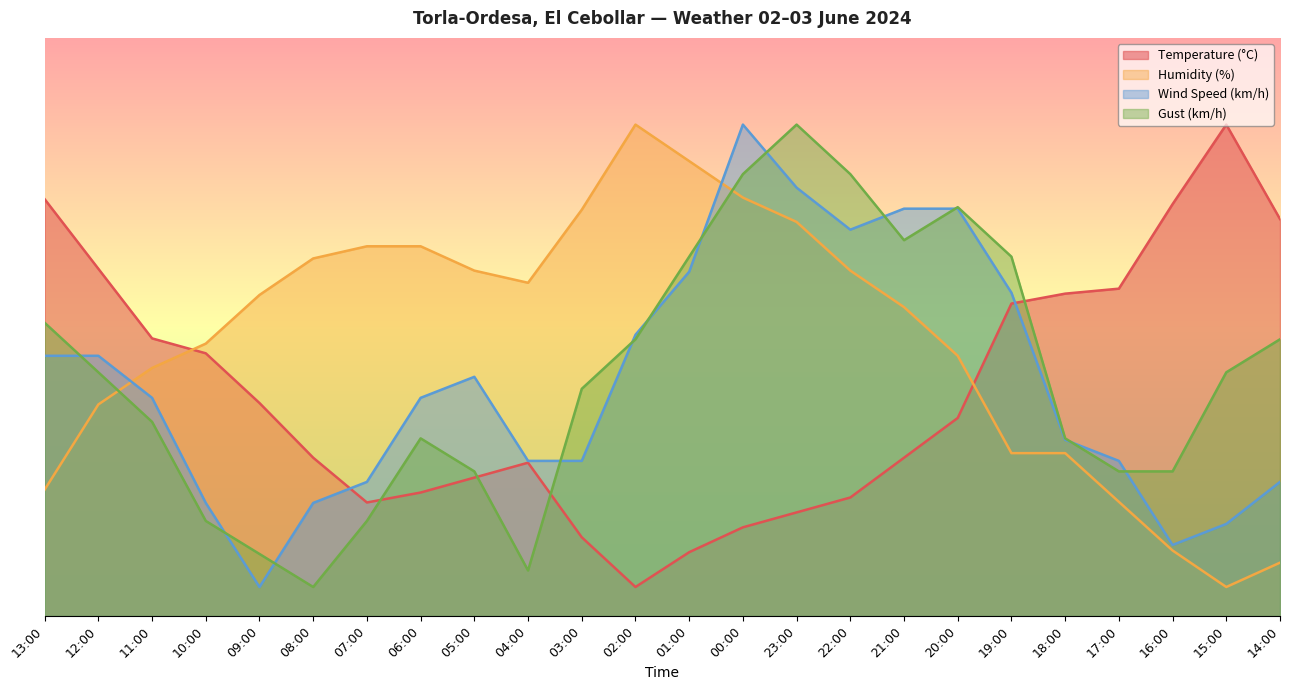

Which category has the lowest value in the Gust (km/h) series?

08:00